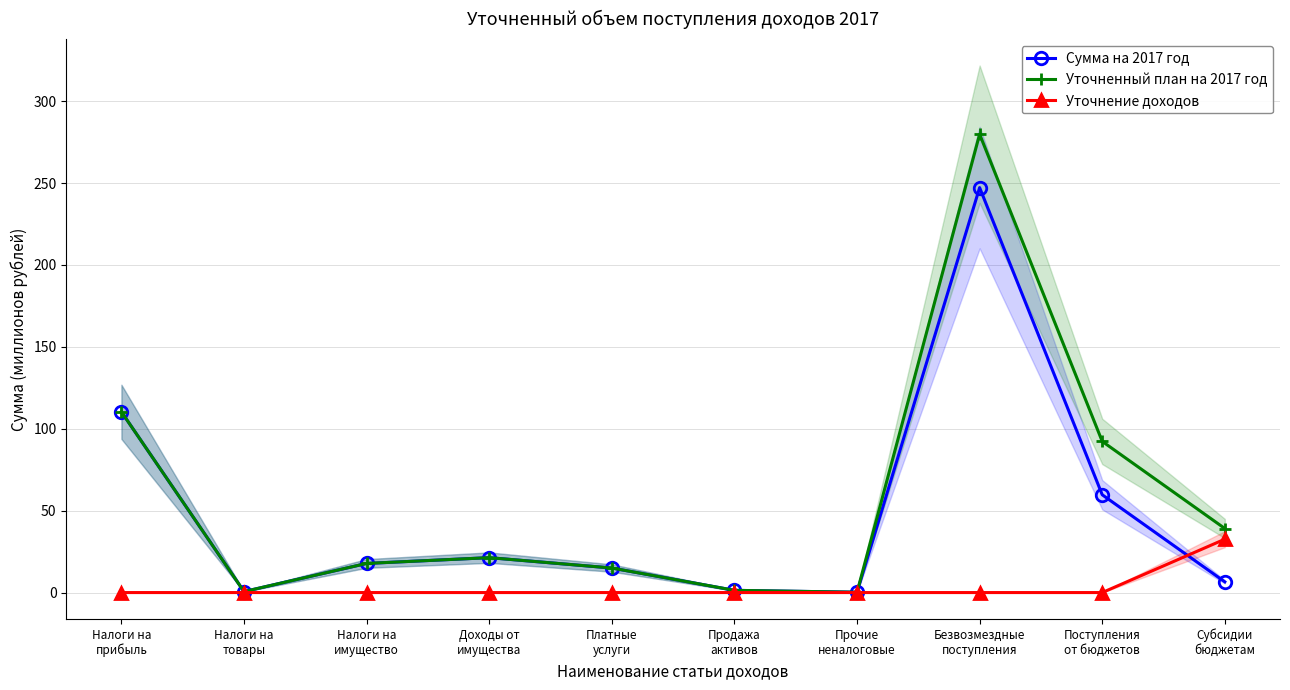

How many data points in Сумма на 2017 год are less than 17?

5